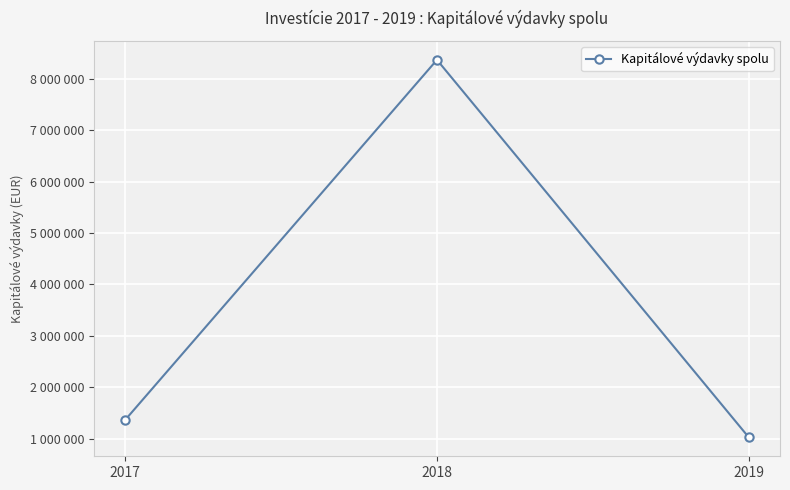

Is this an area chart (filled region under the line)?

No